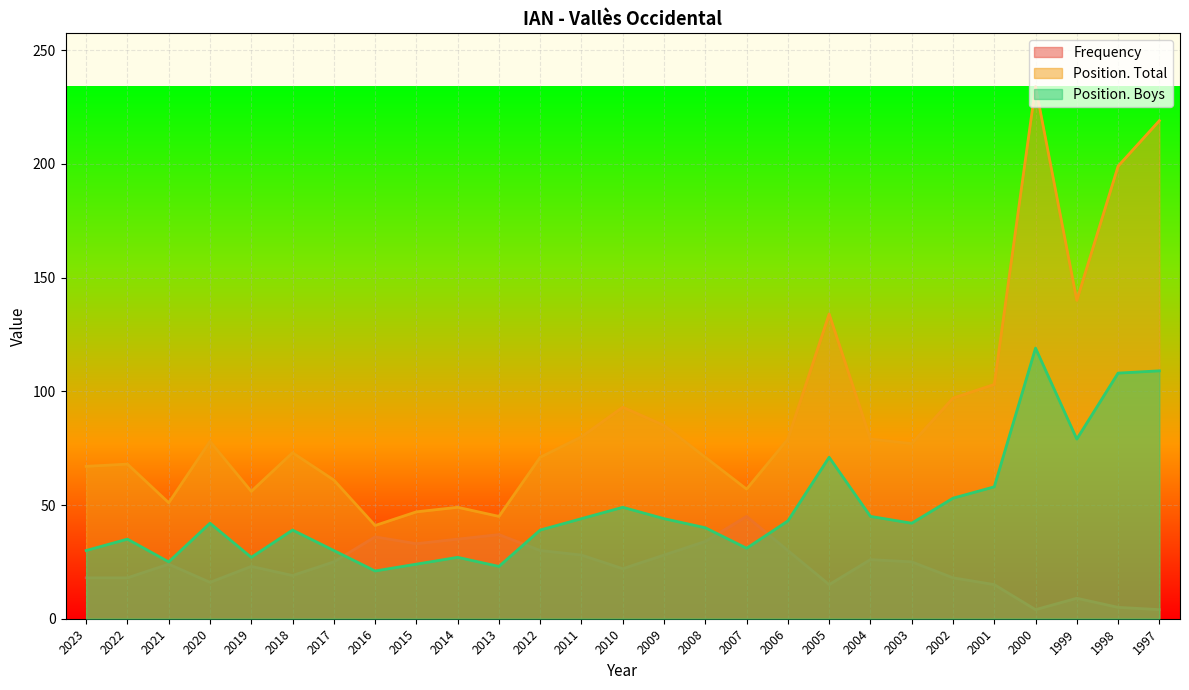

What is the value of the Position. Total point at the 9th from the left?

47